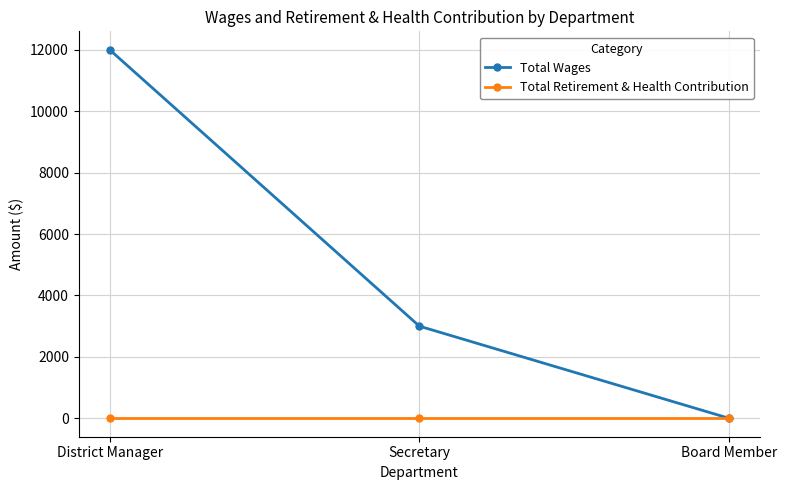

At which category is the sum across all series the highest?

District Manager